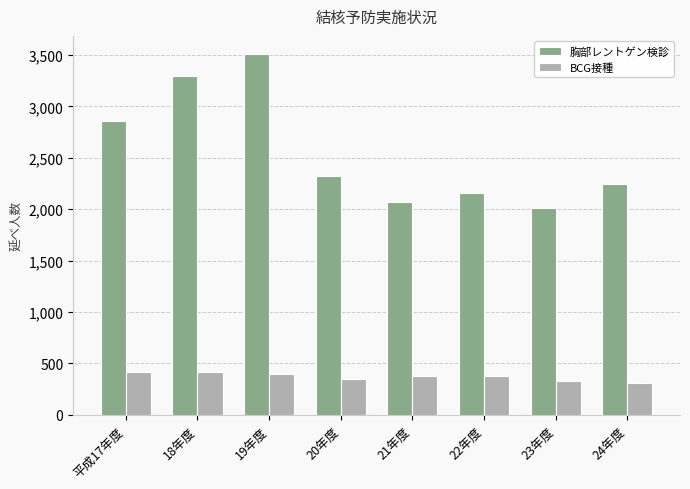

At how many categories does at least one series exceed 596?

8